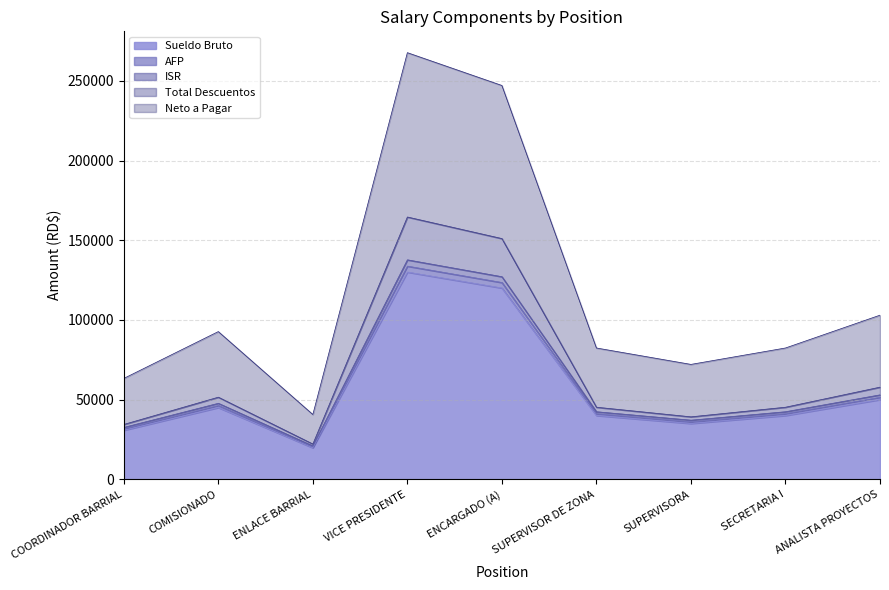

What are all the series names shown in the legend?

Sueldo Bruto, AFP, ISR, Total Descuentos, Neto a Pagar